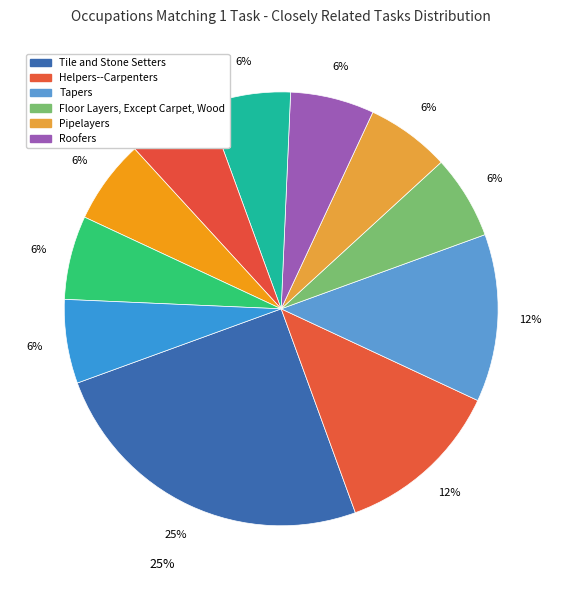

To the nearest percent, what portion does Tile and Stone Setters represent?

25%